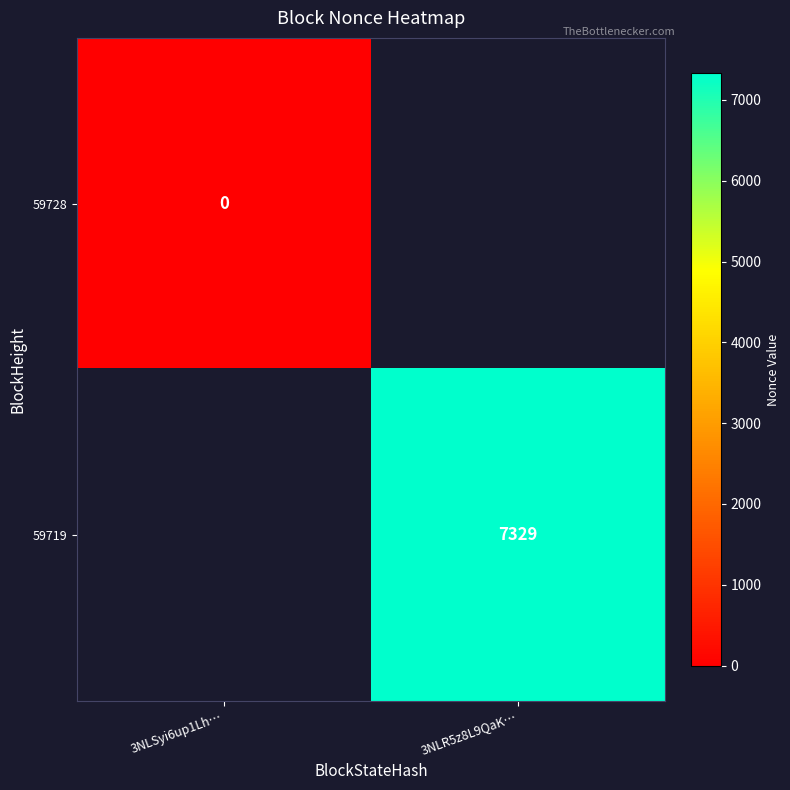

Is it true that 59719 equals 1707 at 3NLR5z8L9QaK…?

False